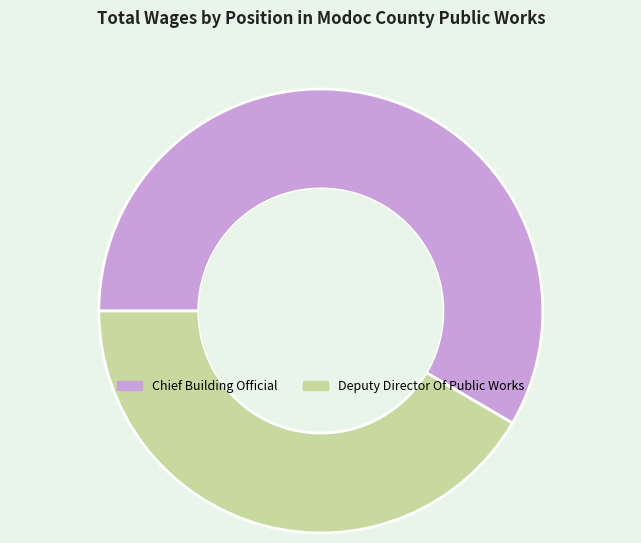

What is the smallest slice in the pie chart?

Deputy Director Of Public Works